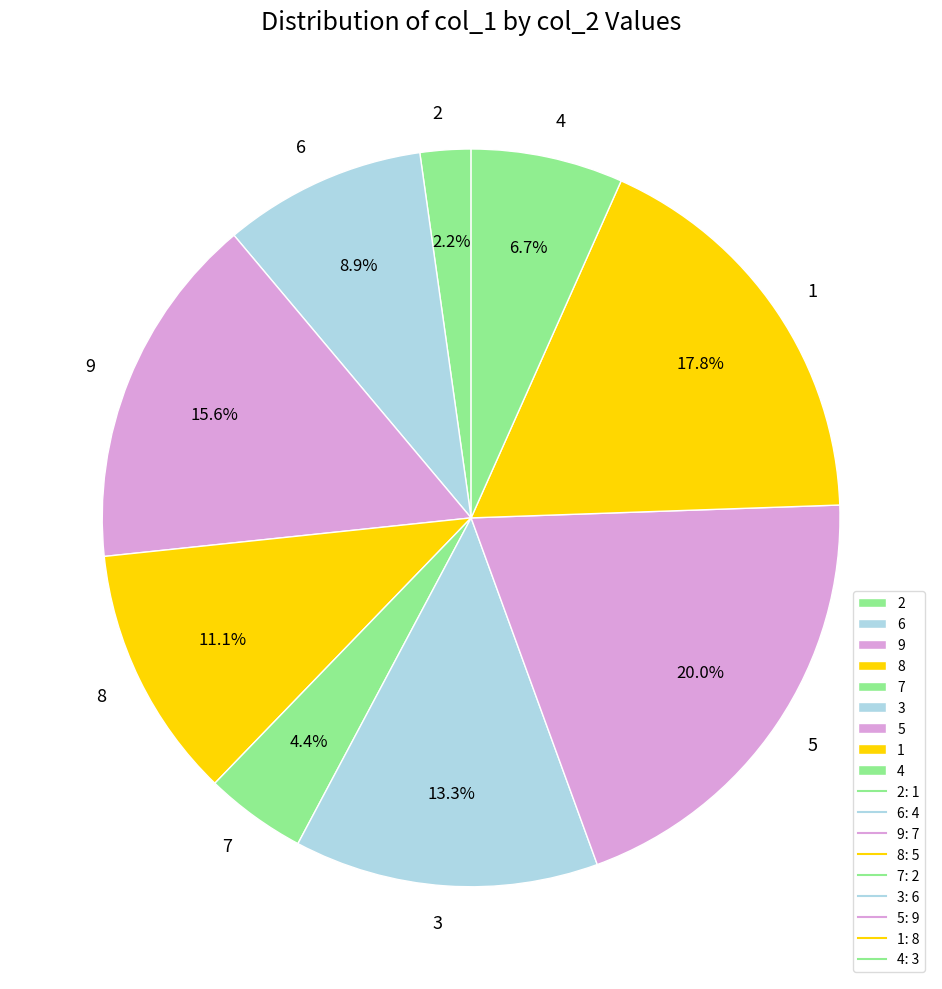

How many segments does this pie chart have?

9